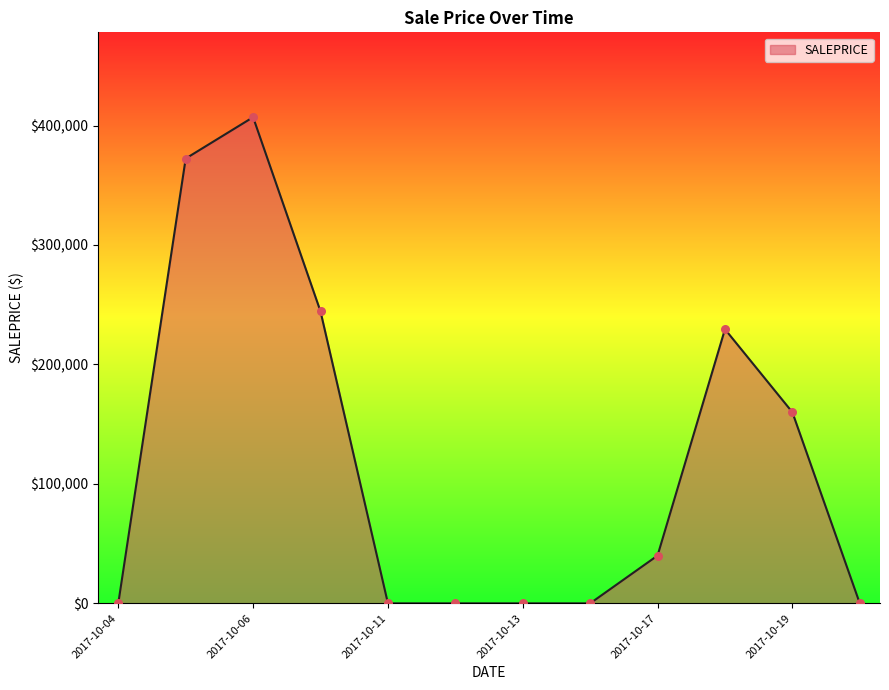

What is the maximum value shown in the chart?

407000